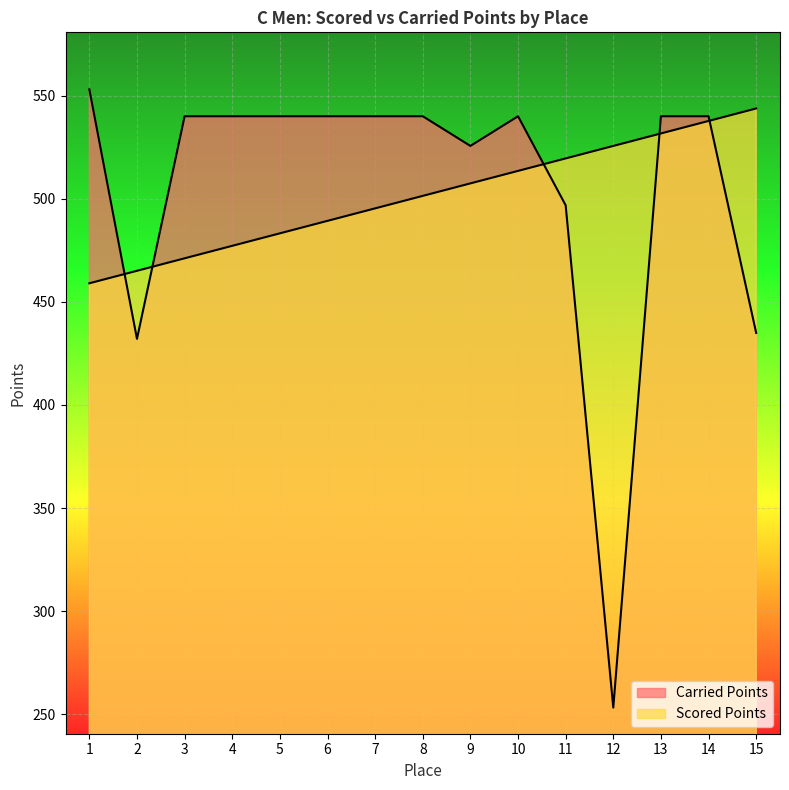

At which category is the sum across all series the highest?

14